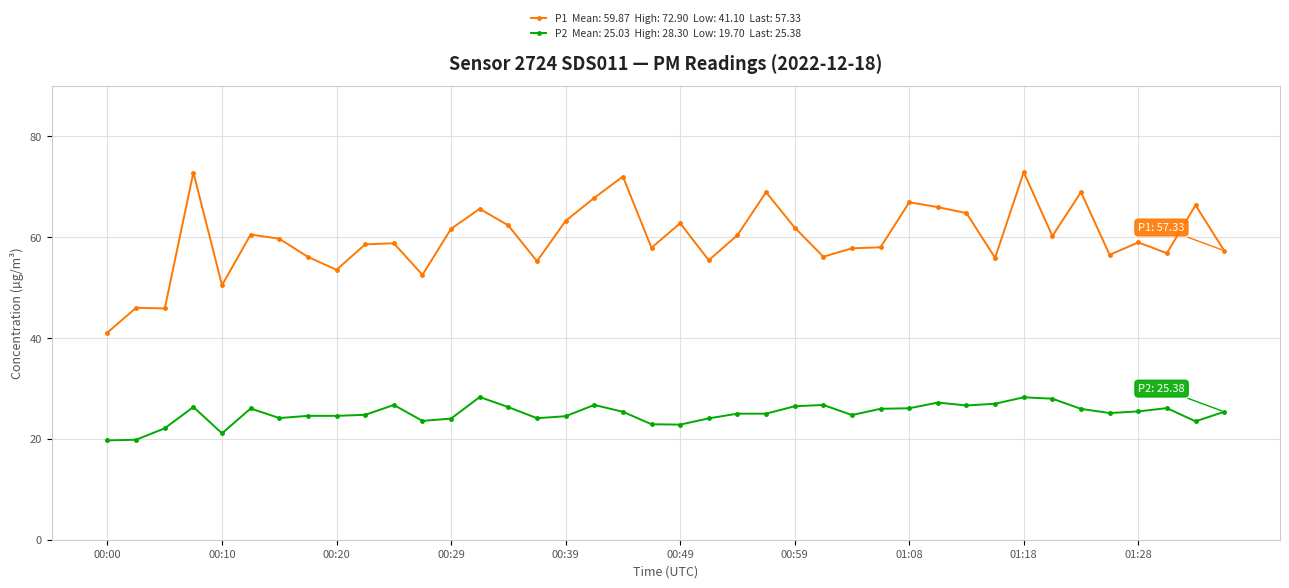

What is the greatest value displayed?

72.9